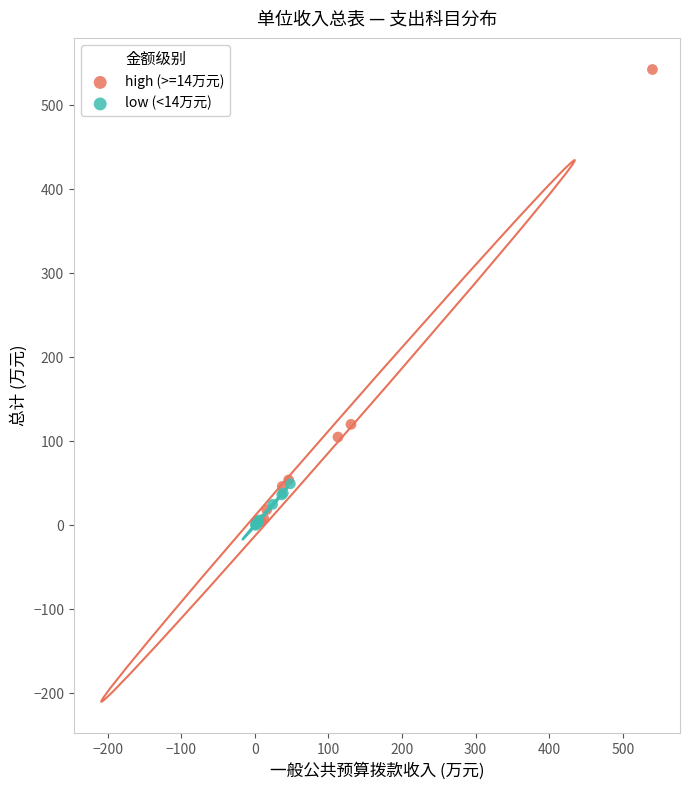

What are all the series names shown in the legend?

high (>=14万元), low (<14万元)